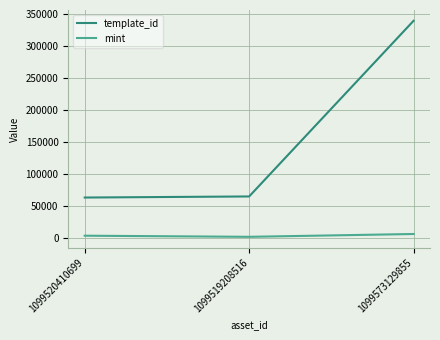

What is the lowest value of the mint series?

1560